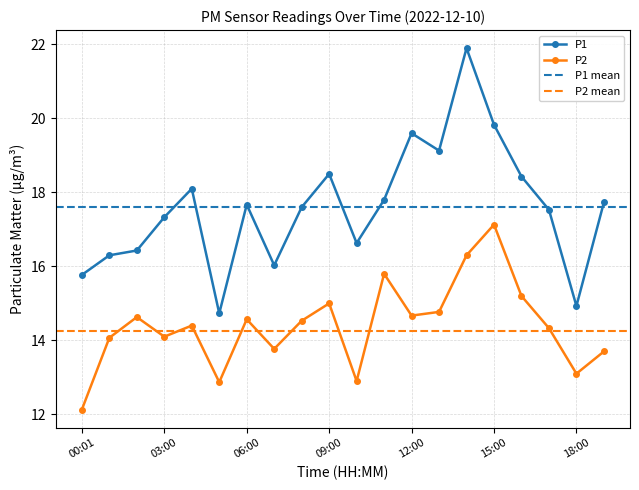

In P1, how many points are lower than both neighbors (excluding endpoints)?

5